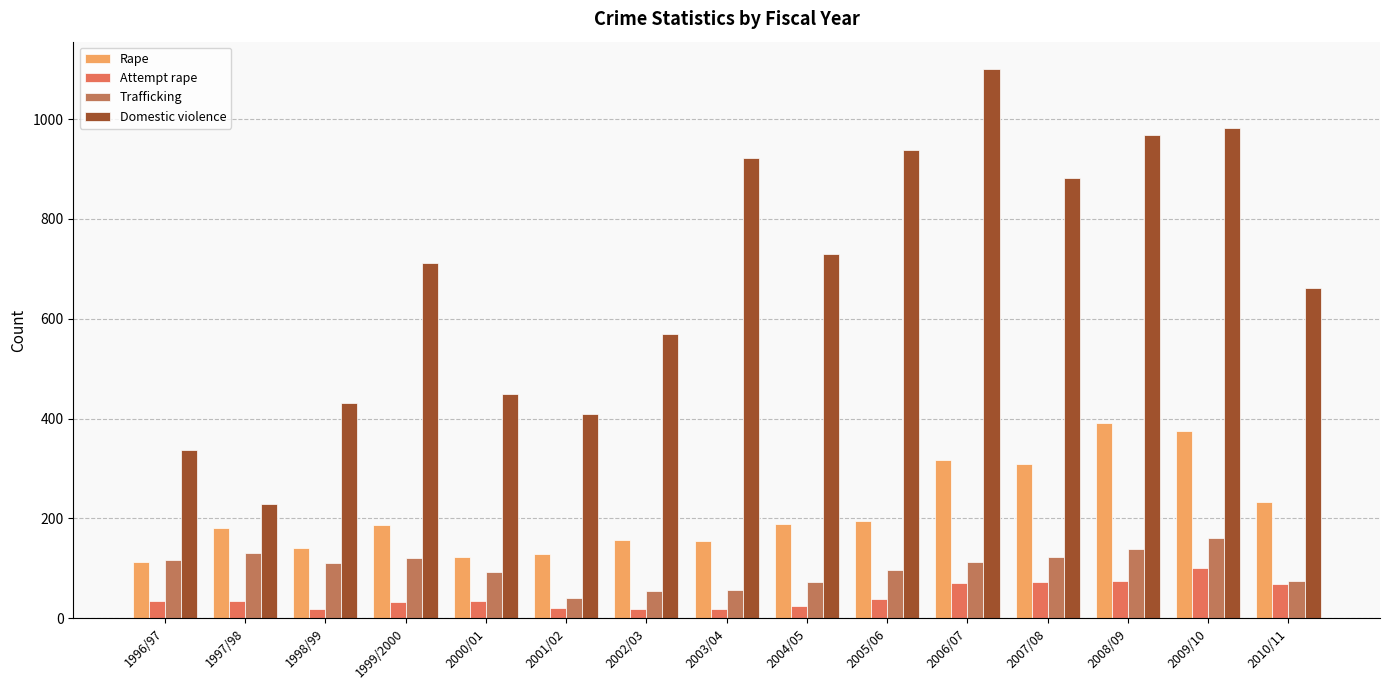

What is the spread (max minus min) of values at 1998/99?

414